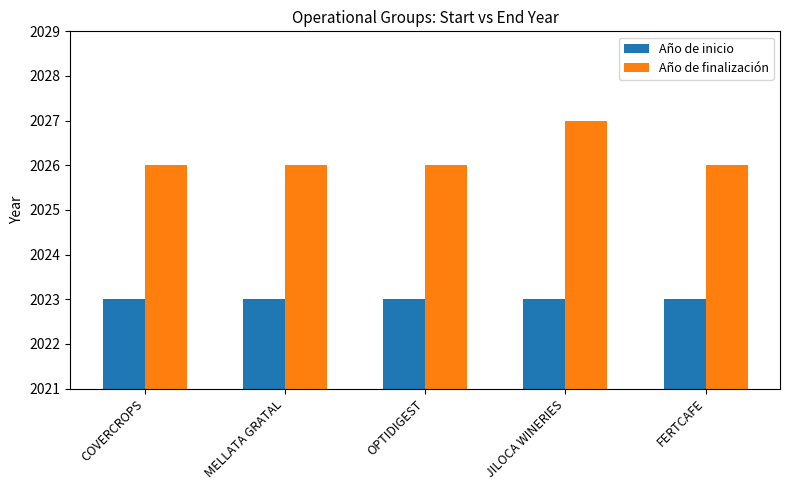

The value of Año de inicio at FERTCAFE is 844. True or false?

False